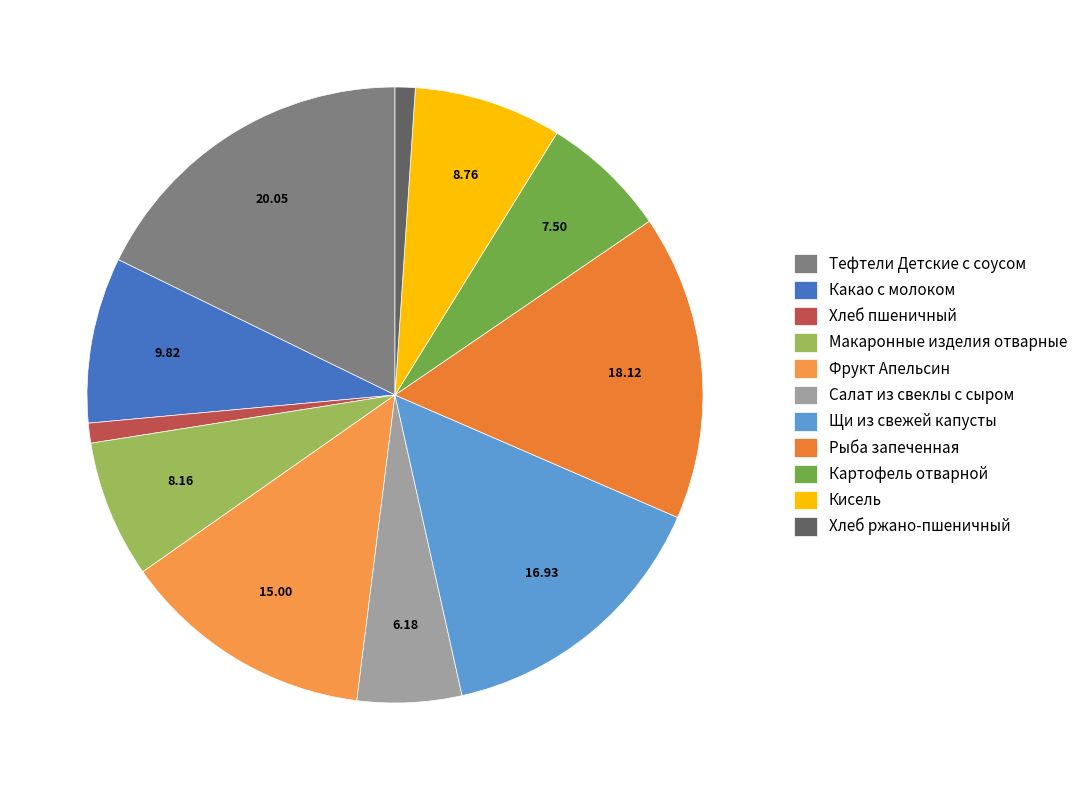

Does any single category account for the majority?

No